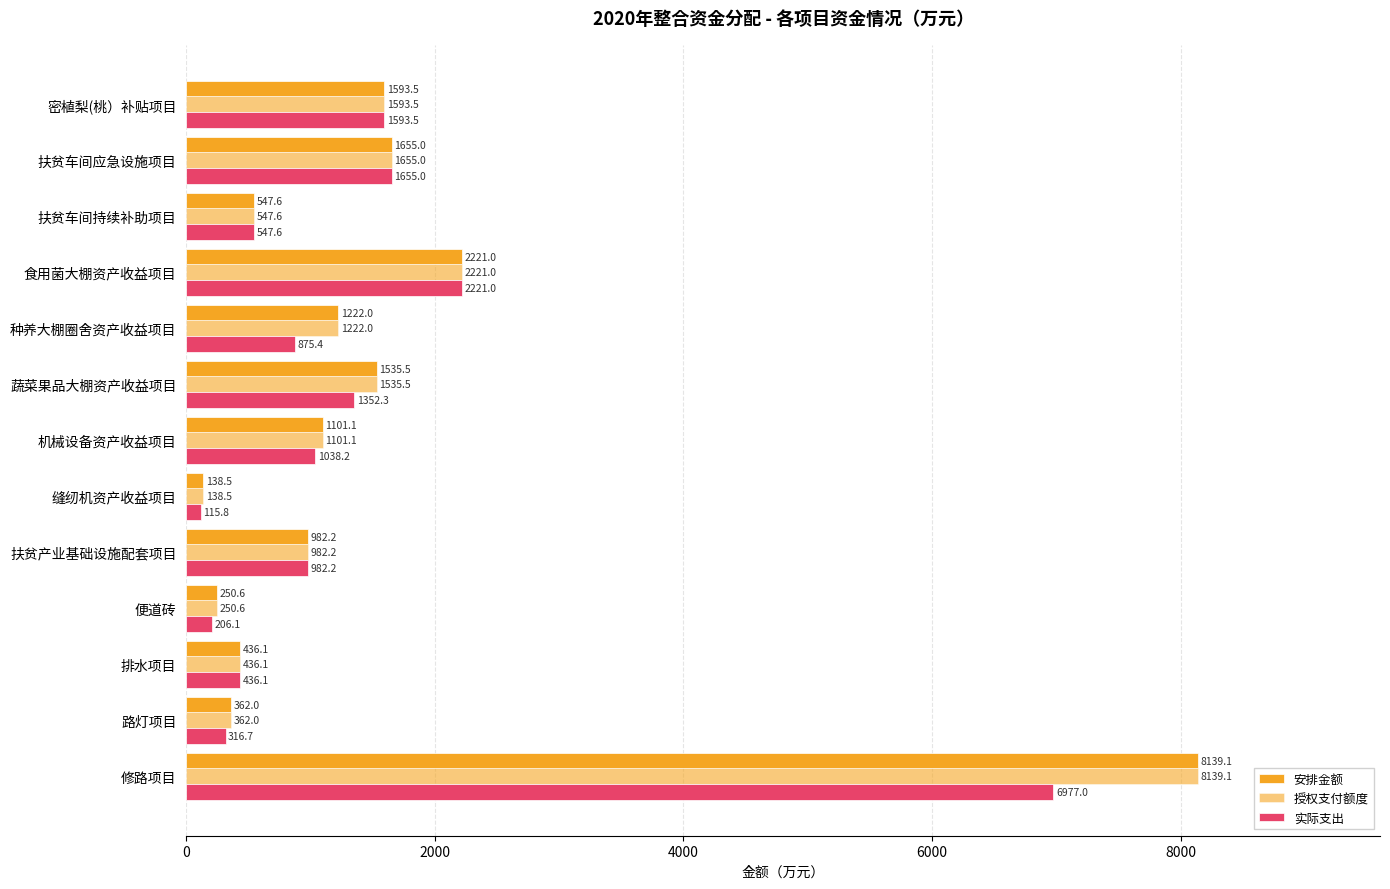

Which series has the largest range (max minus min)?

安排金额